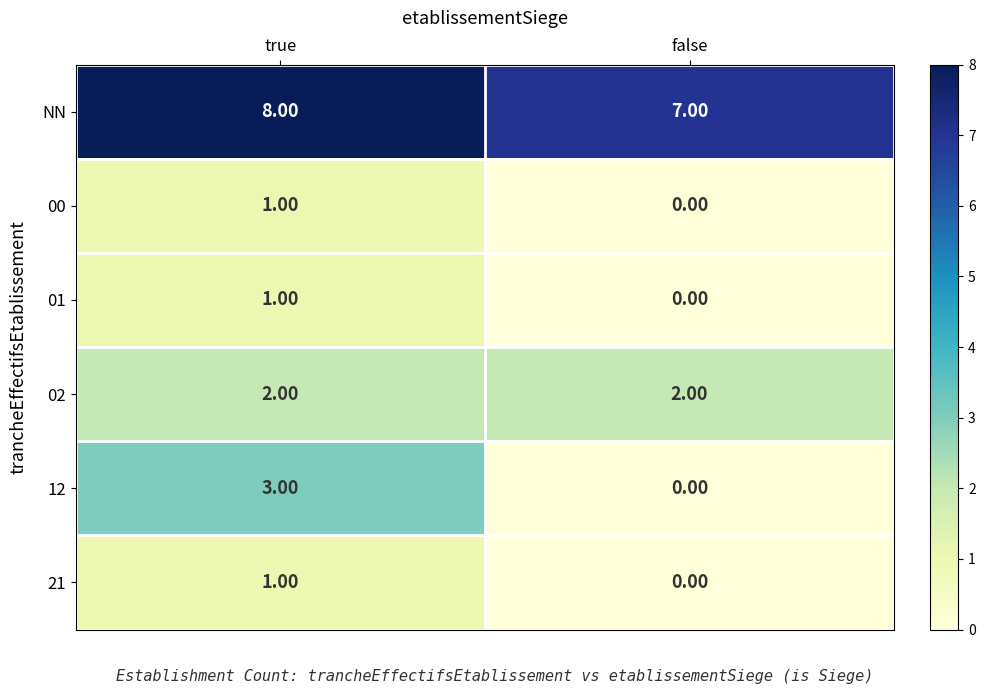

At which label does 00 reach its peak?

true